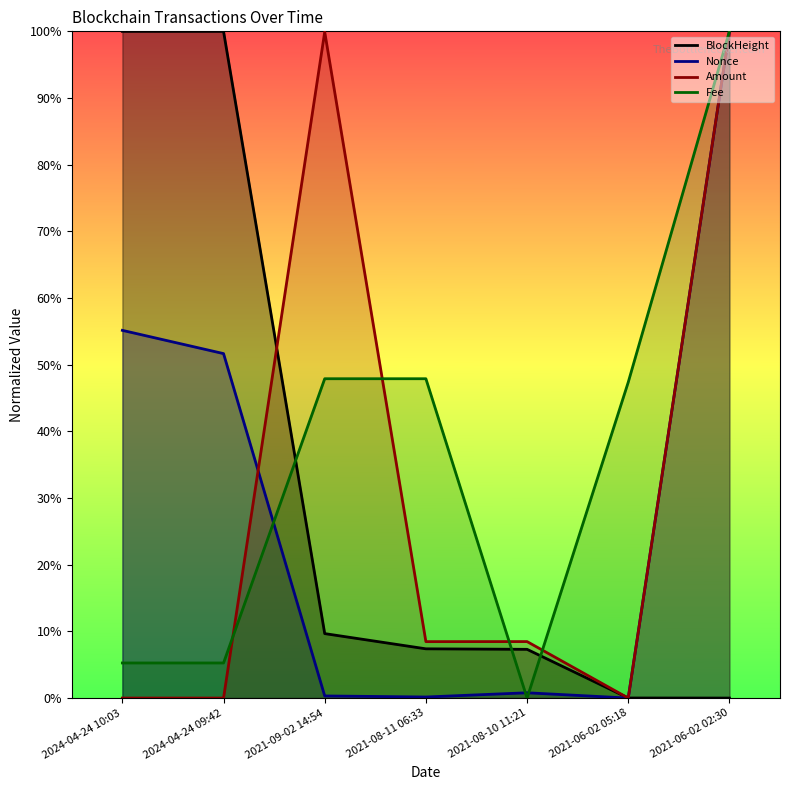

In Nonce, how many points are lower than both neighbors (excluding endpoints)?

2